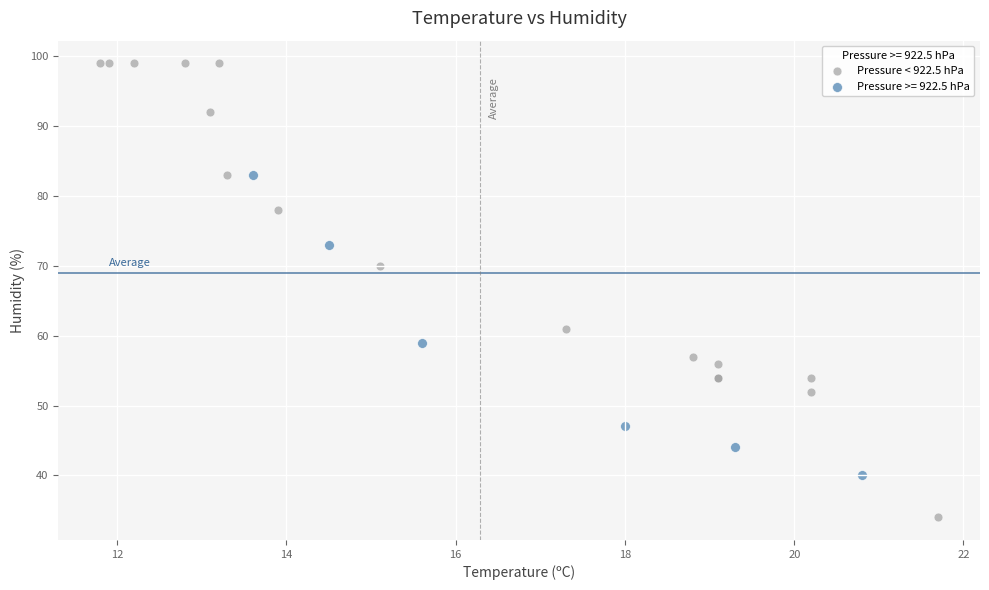

Which series has the widest spread of Y values?

Pressure < 922.5 hPa